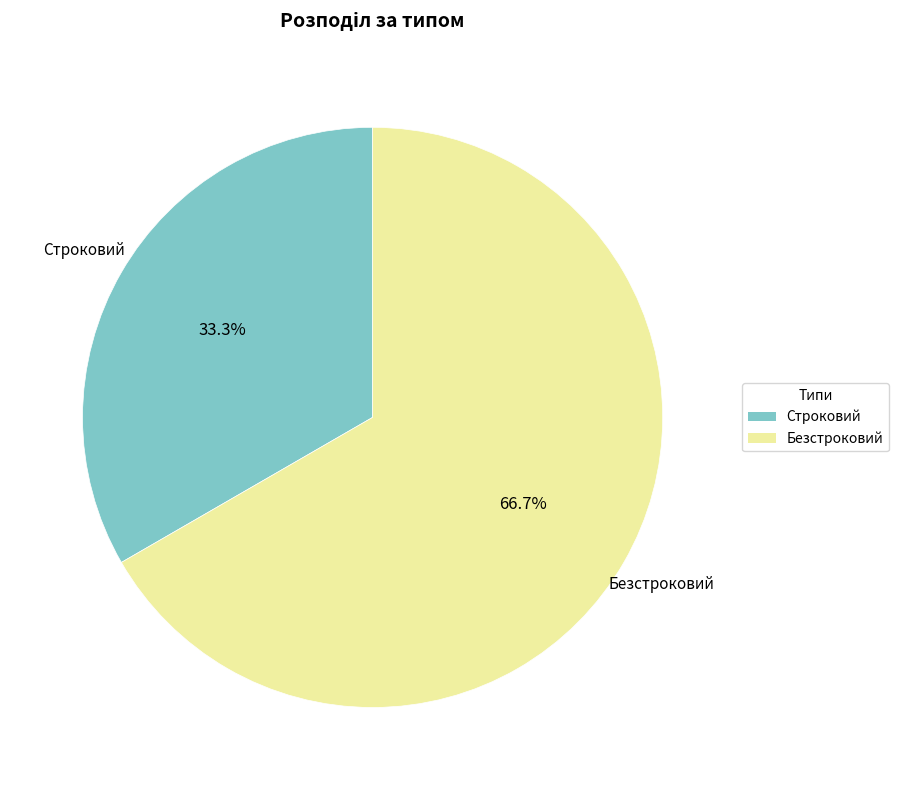

To the nearest percent, what portion does Строковий represent?

33%